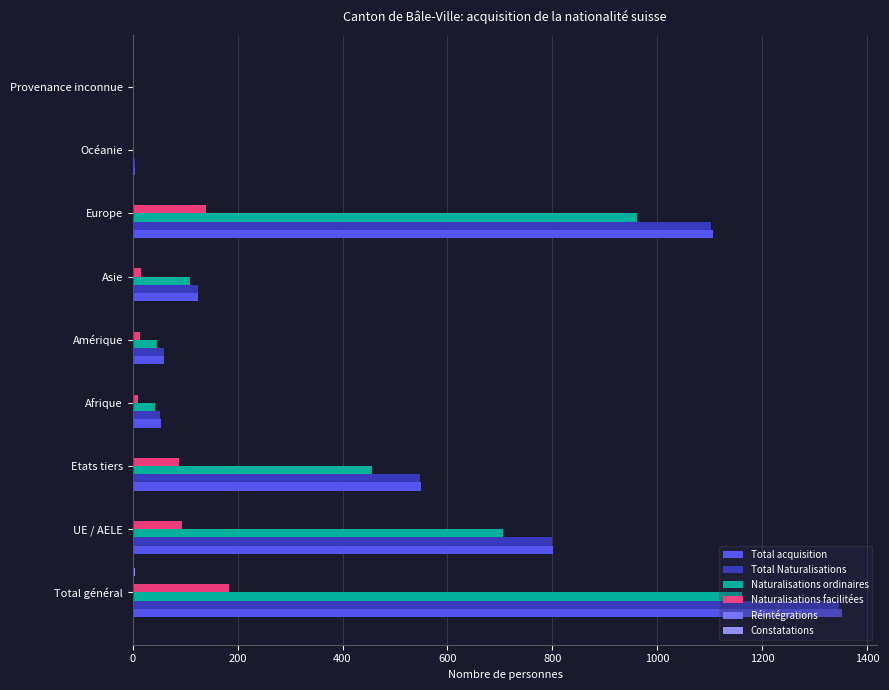

Which category has the highest value across all series?

Total général